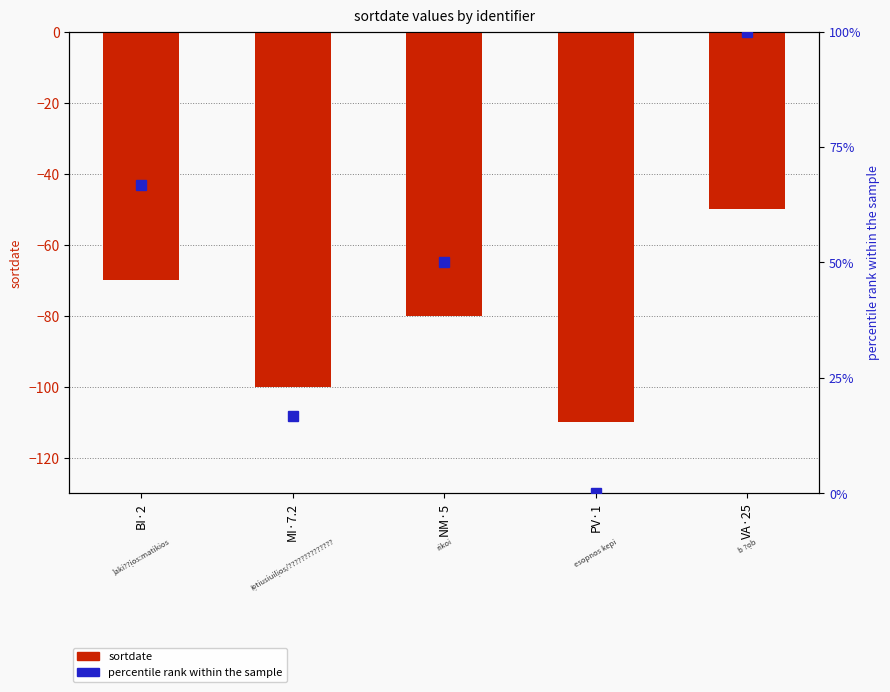

Is the value of sortdate at VA·25 greater than the value of percentile rank within the sample at MI·7.2?

No